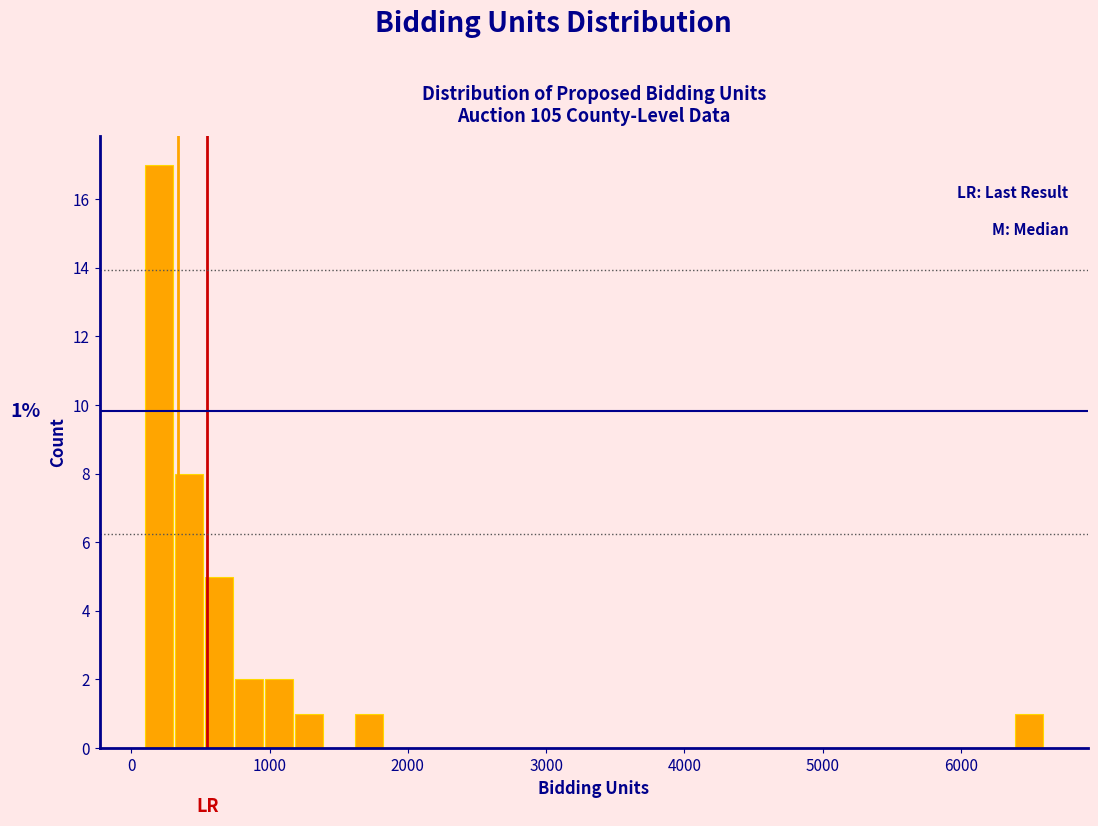

Around what value on the x-axis is the tallest bar? Give the approximate position of its centre, as read against the axis.

200